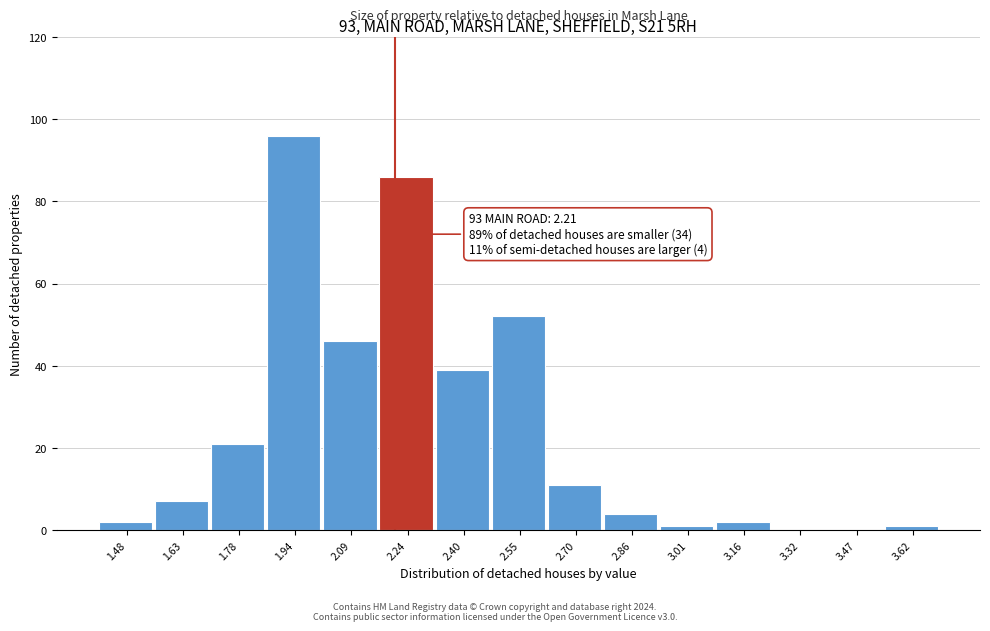

Which range on the x-axis has the tallest bar?

1.86 to 2.02